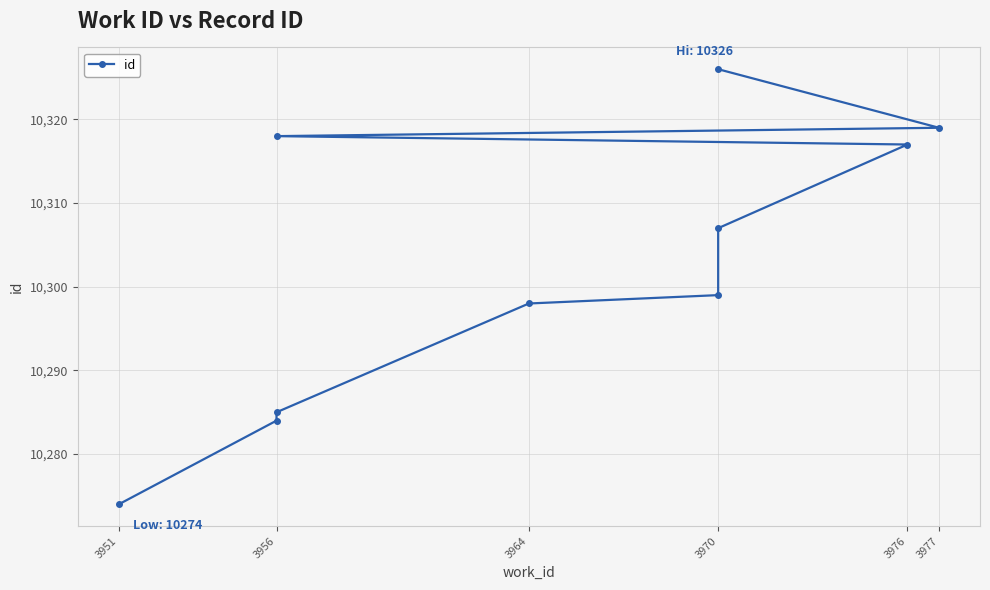

What is the sum of all values?

103027